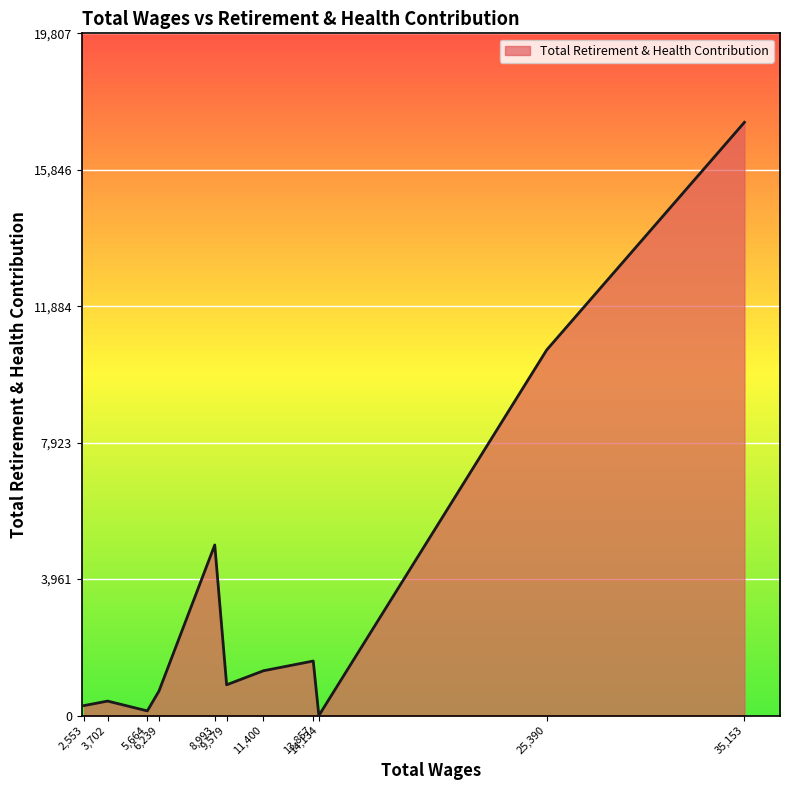

What is the difference between the second highest and second lowest values?

10481